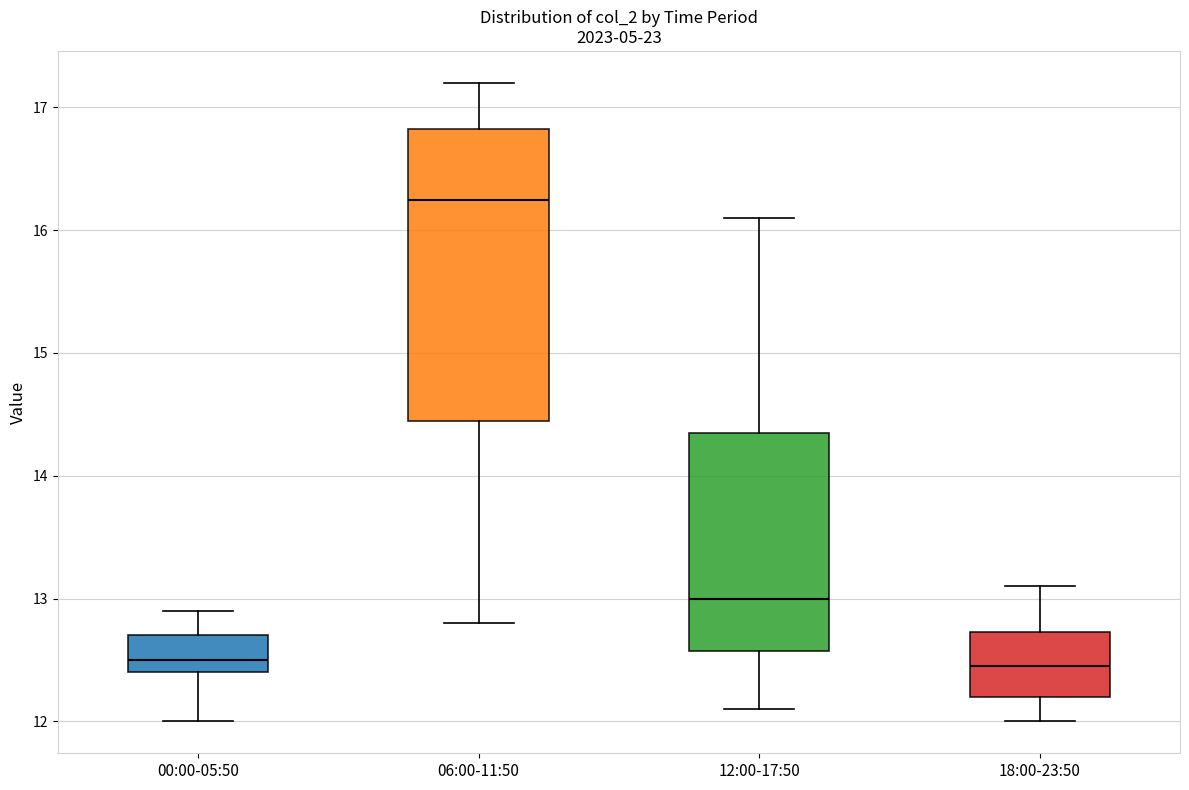

Reading left to right, transcribe this box plot: for each box, give where its median line is, the range the box spans, and where its two whiskers end, as read against the y-axis. The values are not printed on the chart, so give them approximately, as read against the axis.

00:00-05:50: median 12.5, box 12.4 to 12.7, whiskers 12.0 to 12.9
06:00-11:50: median 16.3, box 14.5 to 16.8, whiskers 12.8 to 17.2
12:00-17:50: median 13.0, box 12.6 to 14.4, whiskers 12.1 to 16.1
18:00-23:50: median 12.5, box 12.2 to 12.7, whiskers 12.0 to 13.1